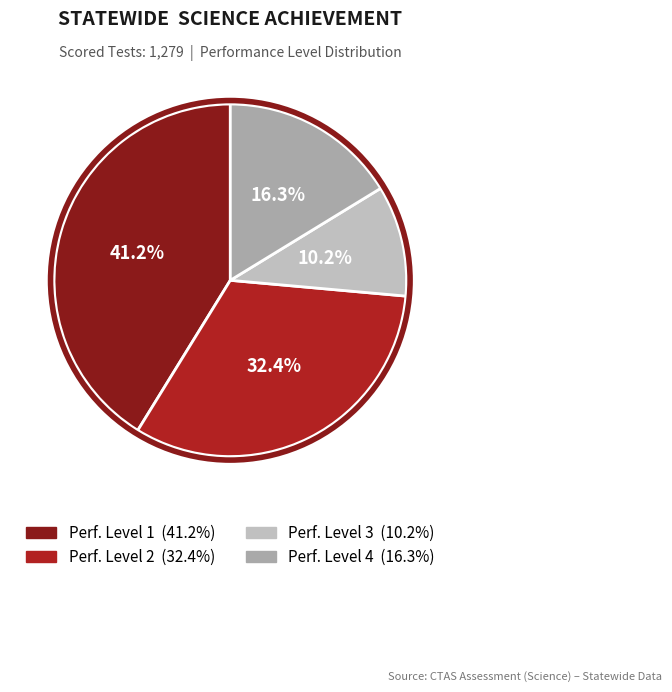

Which has a higher value, Perf. Level 2 or Perf. Level 3?

Perf. Level 2